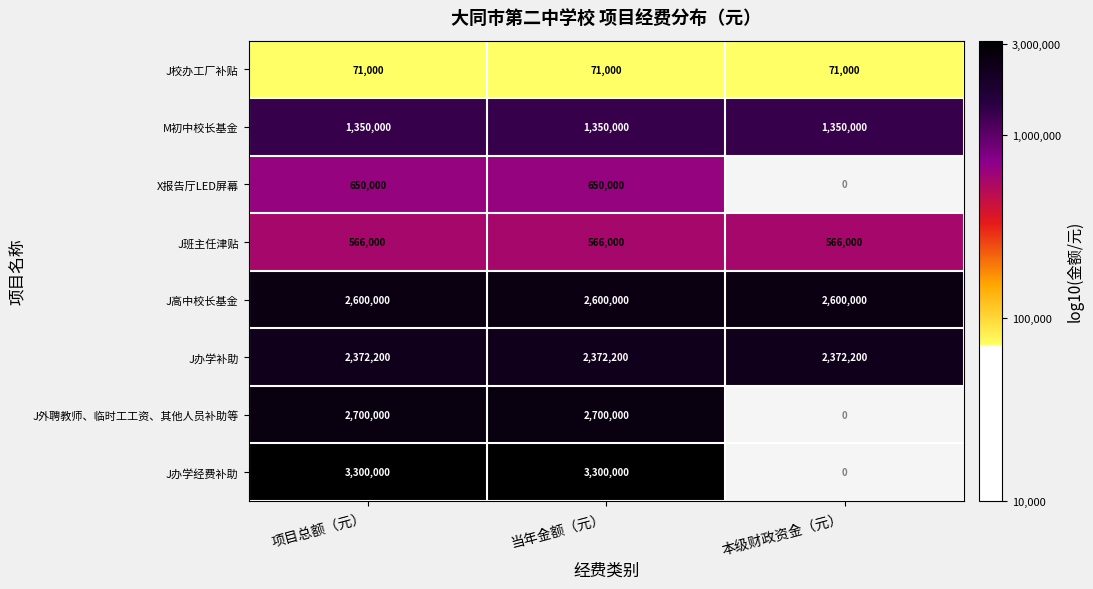

Rank the series at 项目总额（元） from lowest to highest value.

J校办工厂补贴, J班主任津贴, X报告厅LED屏幕, M初中校长基金, J办学补助, J高中校长基金, J外聘教师、临时工工资、其他人员补助等, J办学经费补助